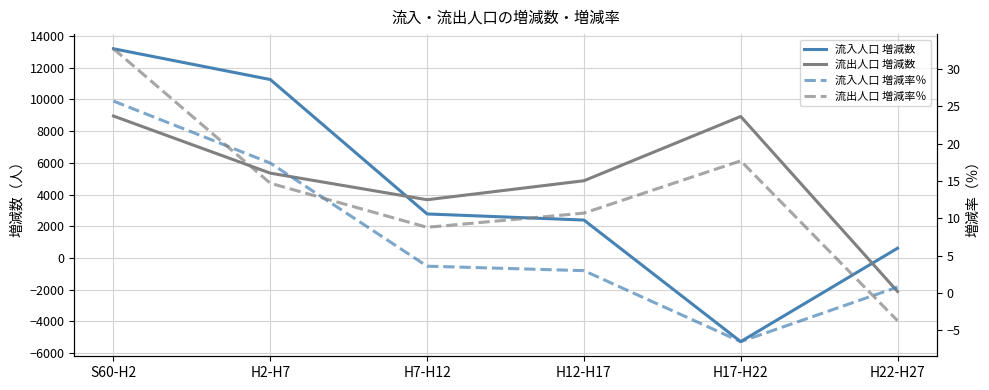

How many data points in 流出人口 増減率％ are above 14?

3